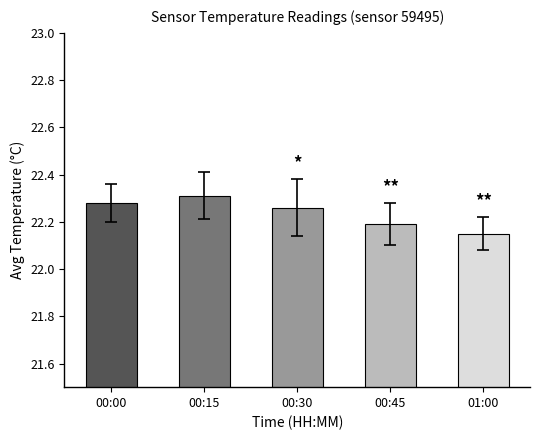

What is the sum of the values at 01:00 and 00:00?

44.4